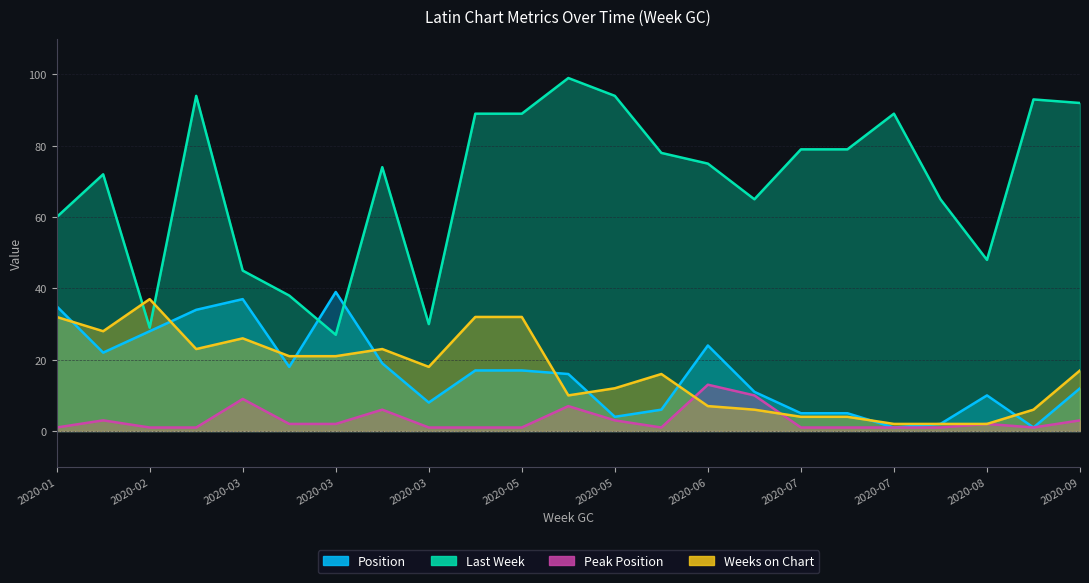

In Peak Position, how many points are higher than both neighbors (excluding endpoints)?

6